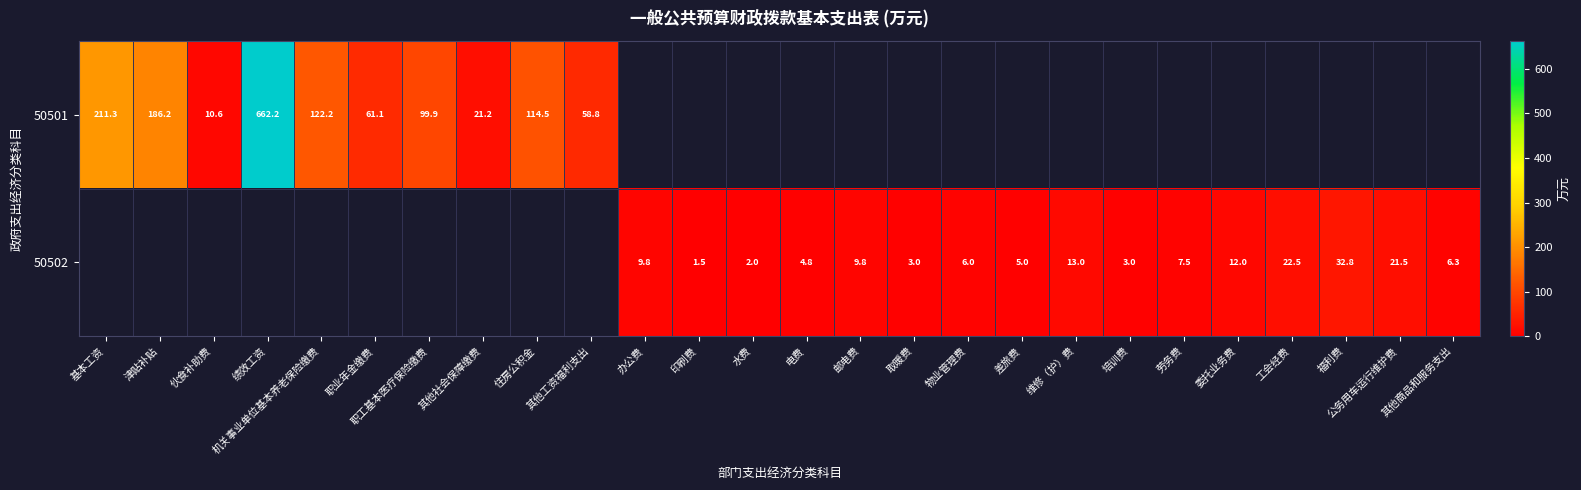

Is the value of 50501 at 住房公积金 greater than the value of 50502 at 办公费?

Yes